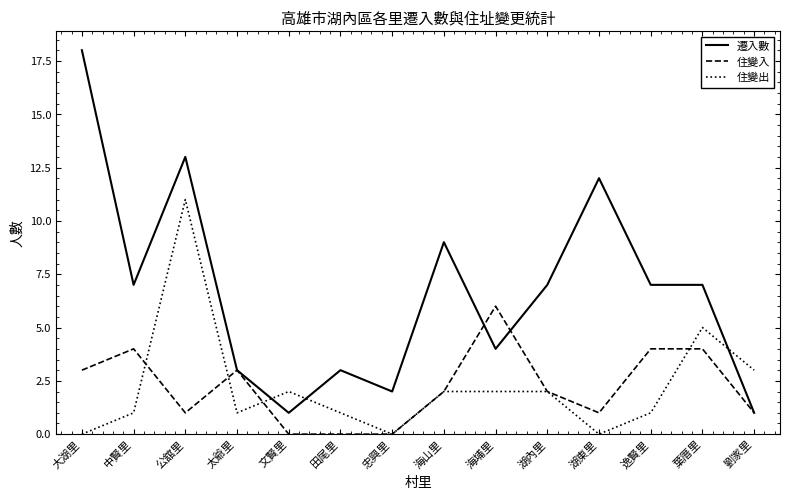

Does the chart have visible grid lines?

No